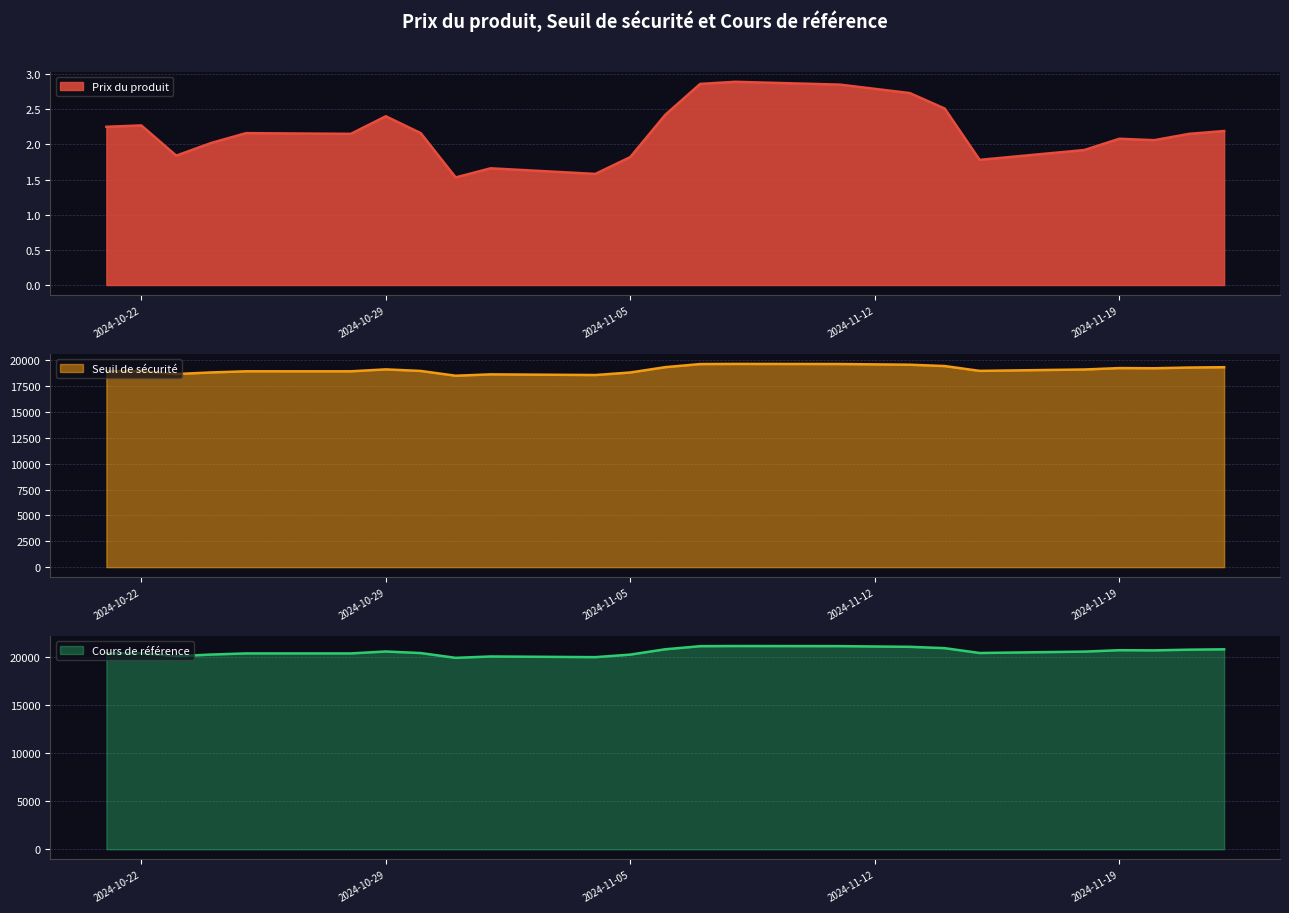

At which category is the sum across all series the highest?

2024-11-08